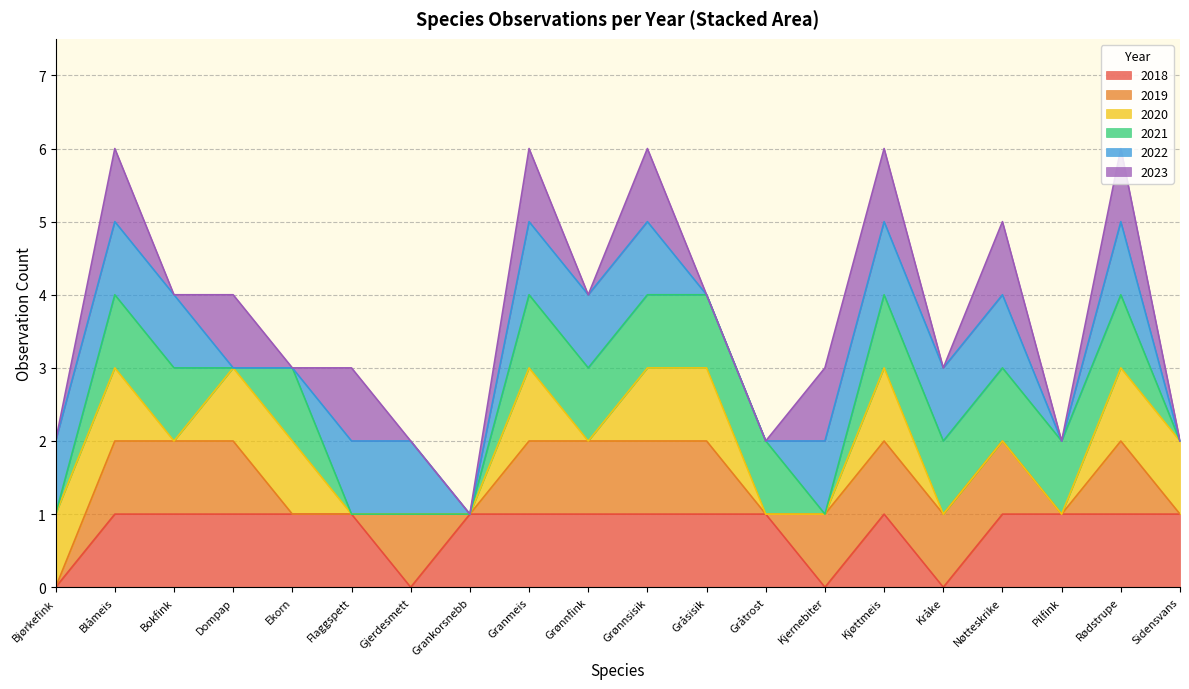

The 2018 series shows 0 at Kråke. True or false?

True